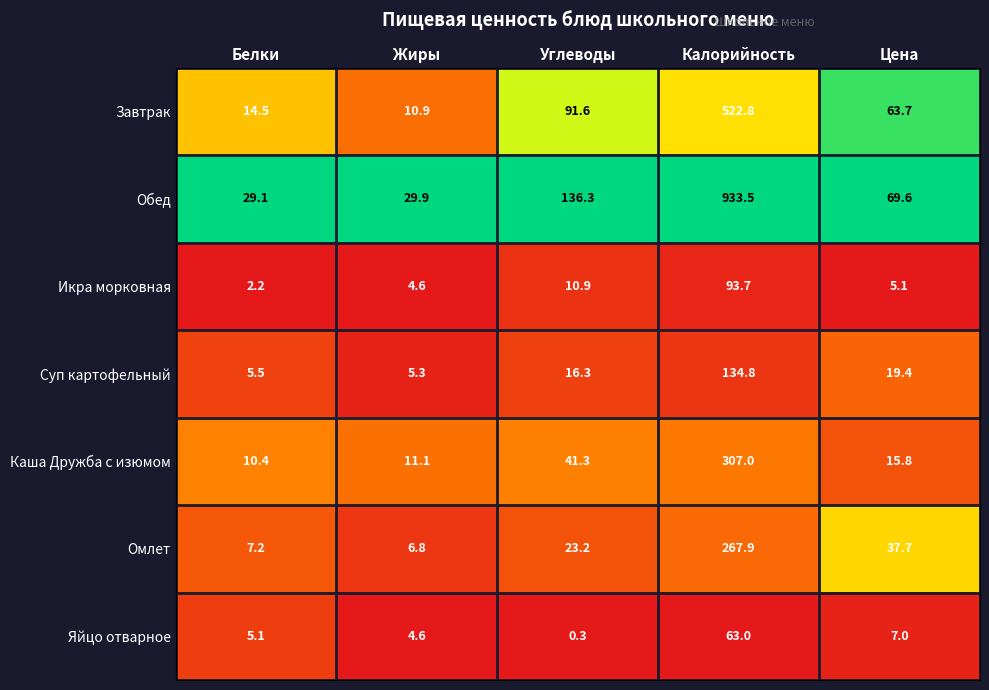

At which category is the sum across all series the highest?

Калорийность